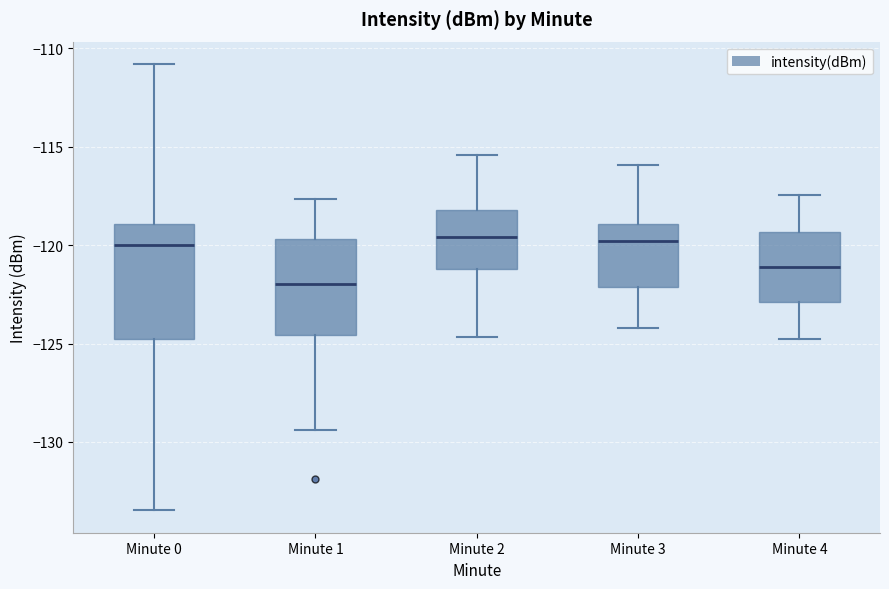

Which box has the lowest median line?

Minute 1